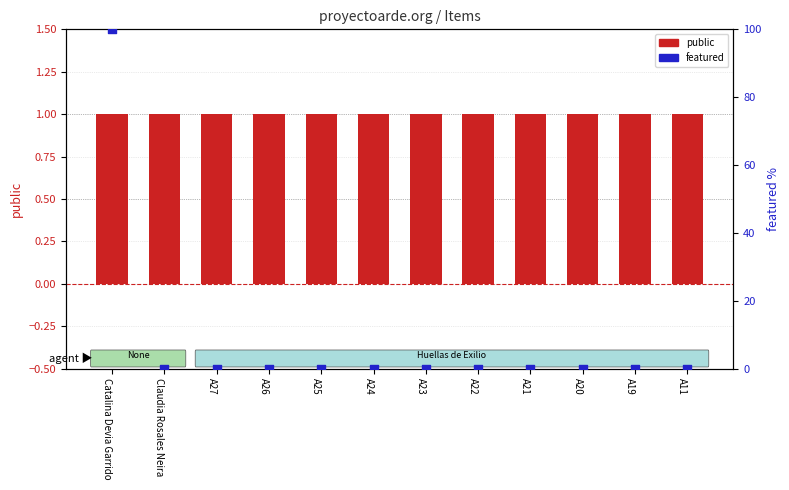

What is the total value across all series at Claudia Rosales Neira?

1